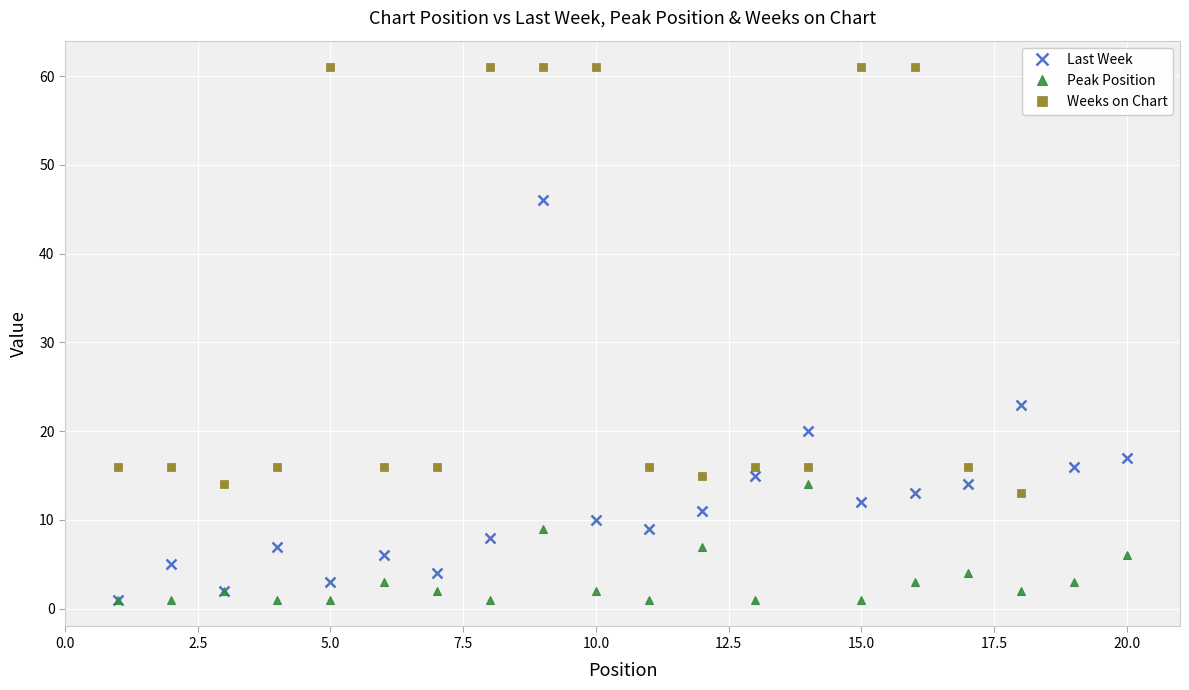

True or false: Peak Position has more than 2 points higher than both neighbors.

True